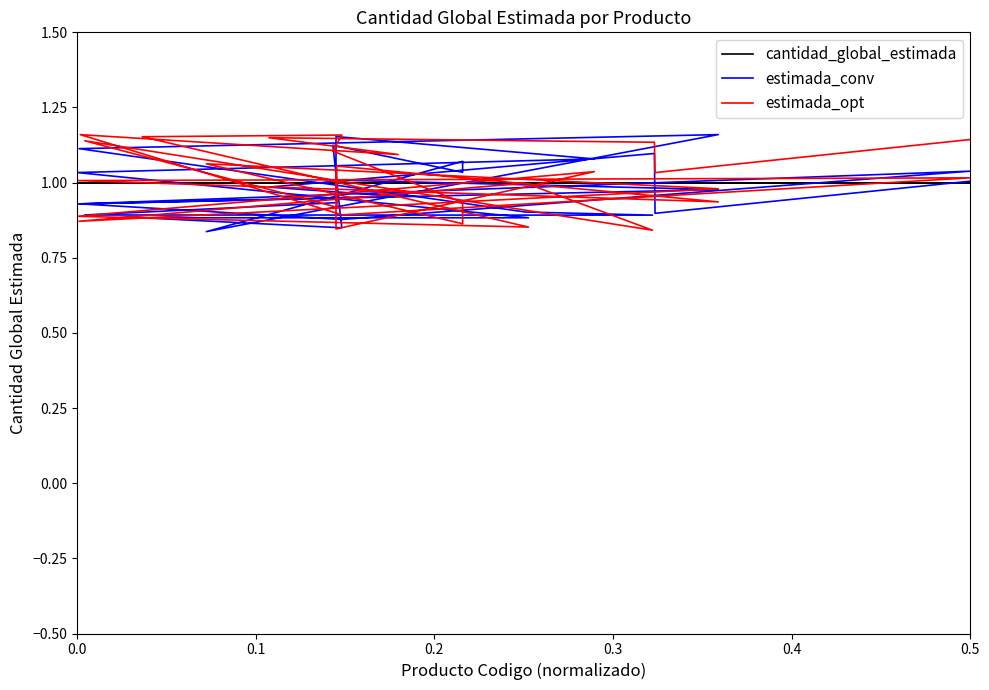

The estimada_conv series shows 1.3 at 19. True or false?

False